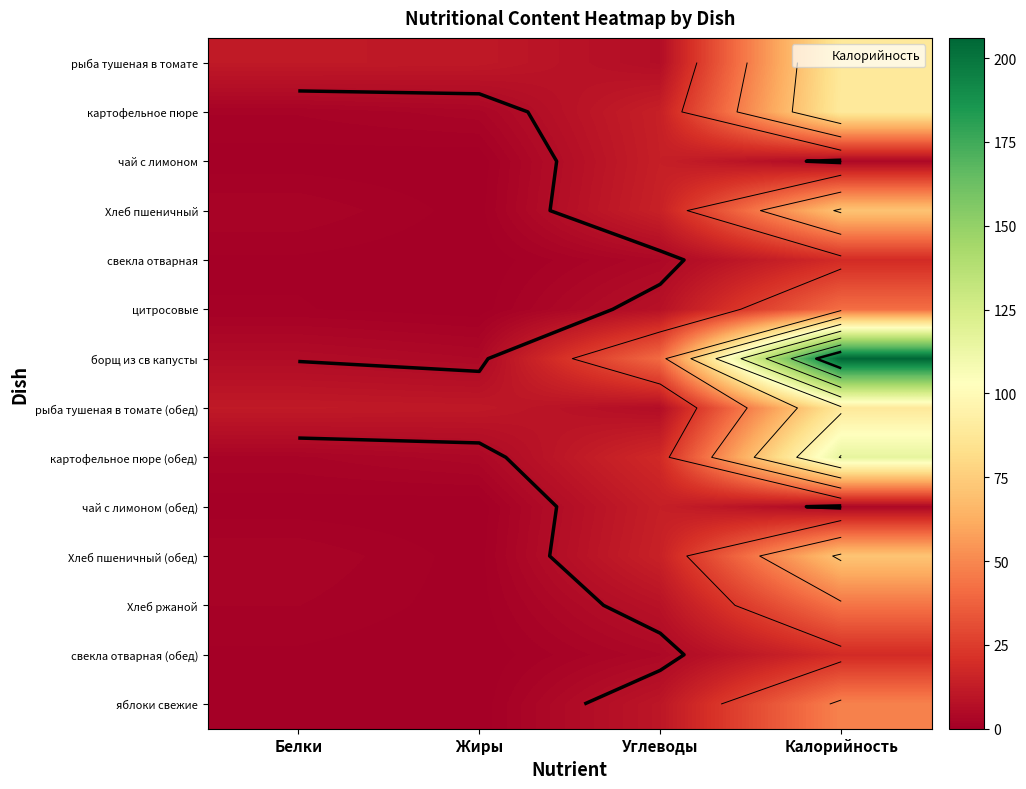

List the series in order of their peak value, highest first.

борщ из св капусты, картофельное пюре (обед), картофельное пюре, рыба тушеная в томате, рыба тушеная в томате (обед), Хлеб пшеничный (обед), Хлеб пшеничный, яблоки свежие, Хлеб ржаной, цитросовые, свекла отварная, свекла отварная (обед), чай с лимоном, чай с лимоном (обед)